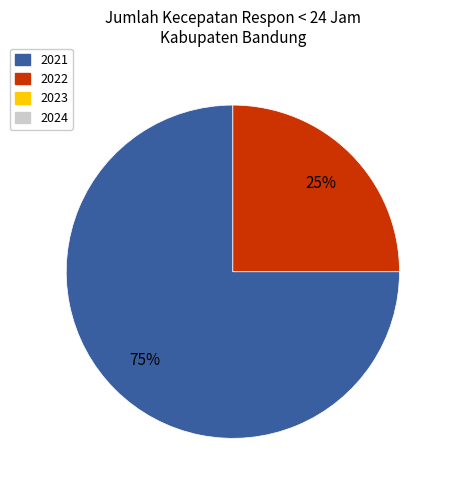

To the nearest percent, what is the average slice percentage?

50%